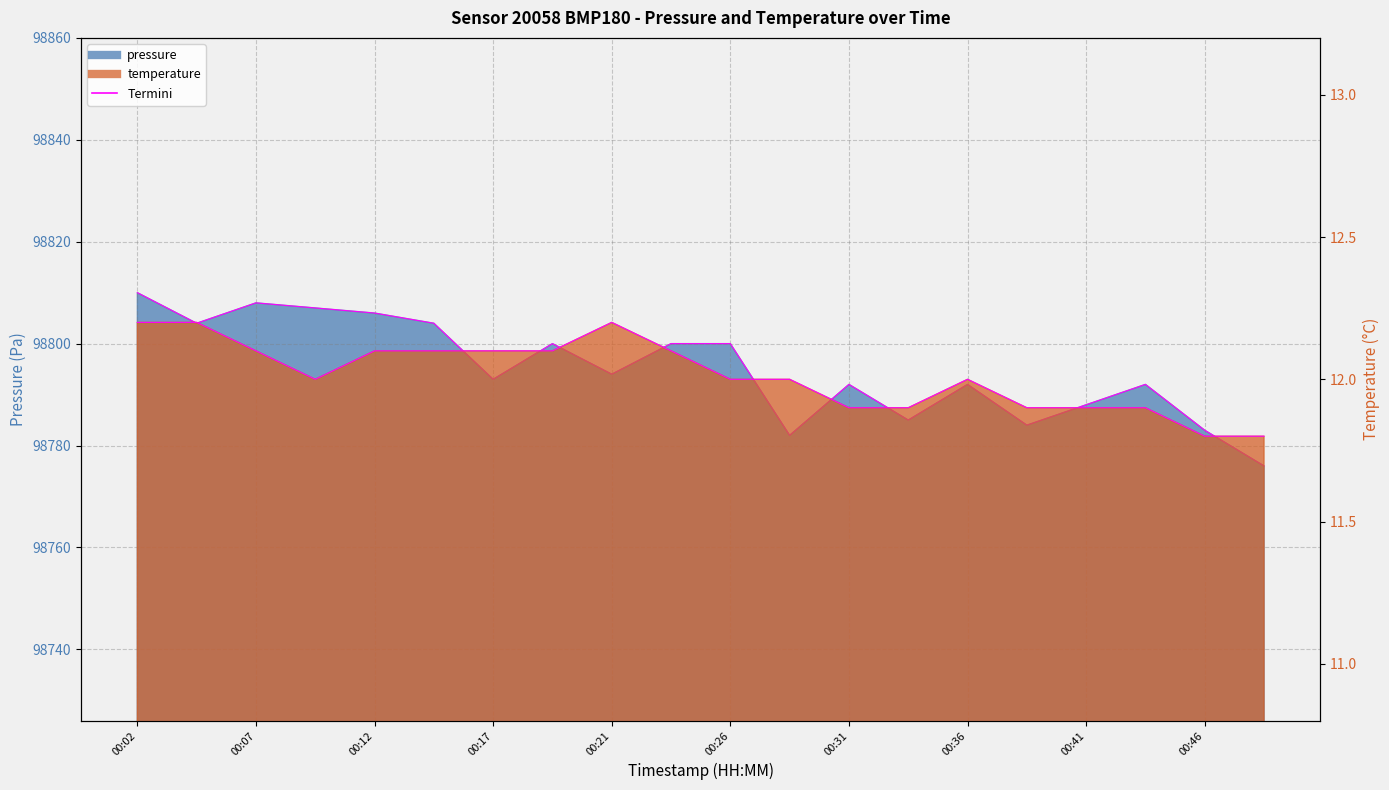

List the series in order of their peak value, highest first.

pressure, temperature